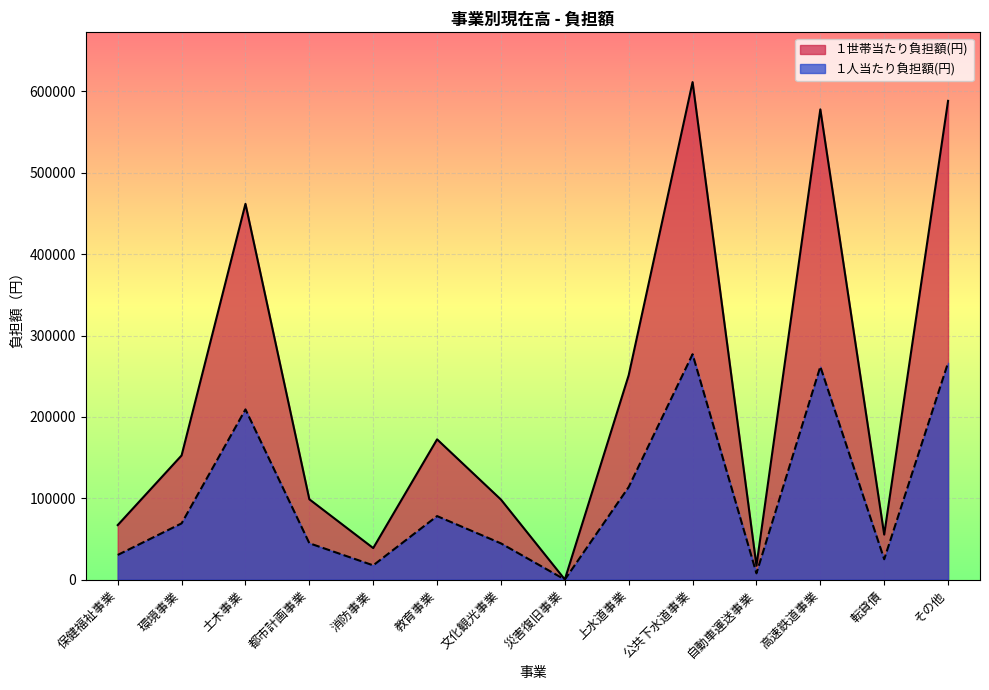

What is the value of the １世帯当たり負担額(円) point at the 6th from the left?

172410.7